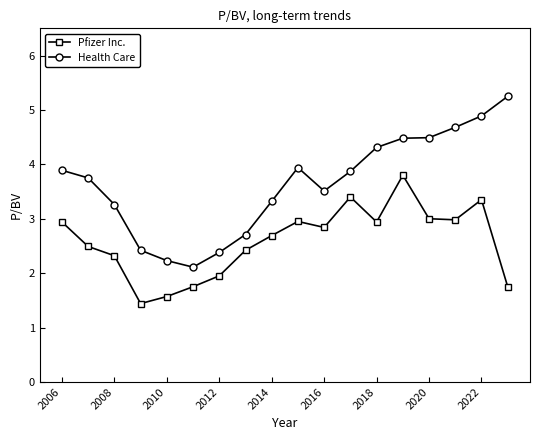

Which series has the widest spread of values?

Health Care